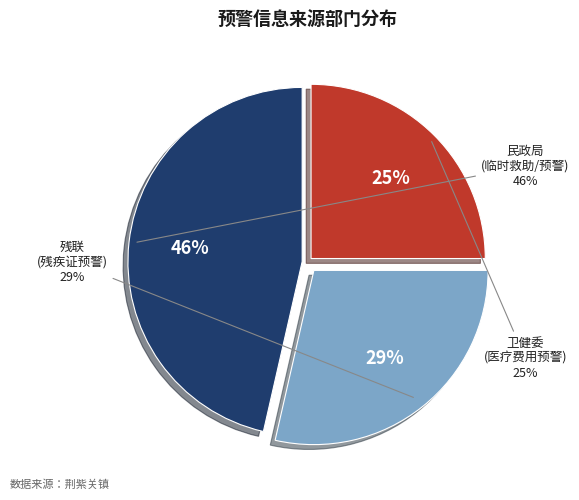

Rank the categories by value from highest to lowest.

民政局, 残联, 卫健委